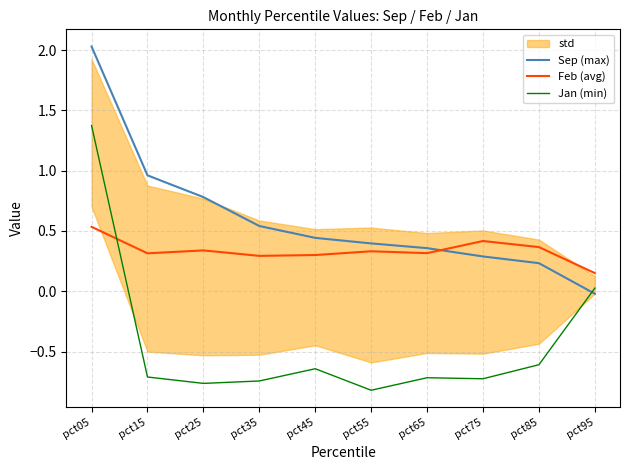

How many categories are shown in the chart?

10